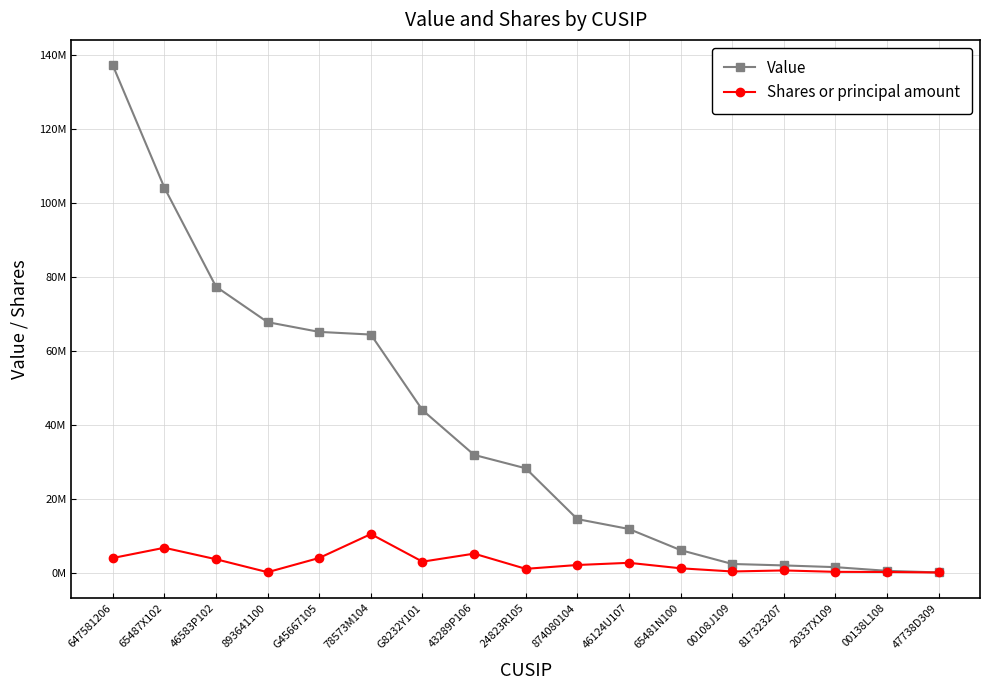

Reading left to right, list all the values displayed in this chart.

Value: 137273393	104155691	77359768	67757896	65125825	64406366	43955401	31843116	28218362	14469420	11796370	6080790	2330733	1939743	1470029	472446	40866
Shares or principal amount: 3942372	6719722	3613254	107612	3963836	10421742	2953992	5127716	1014684	2052400	2644926	1162675	302300	584260	200004	163476	25702